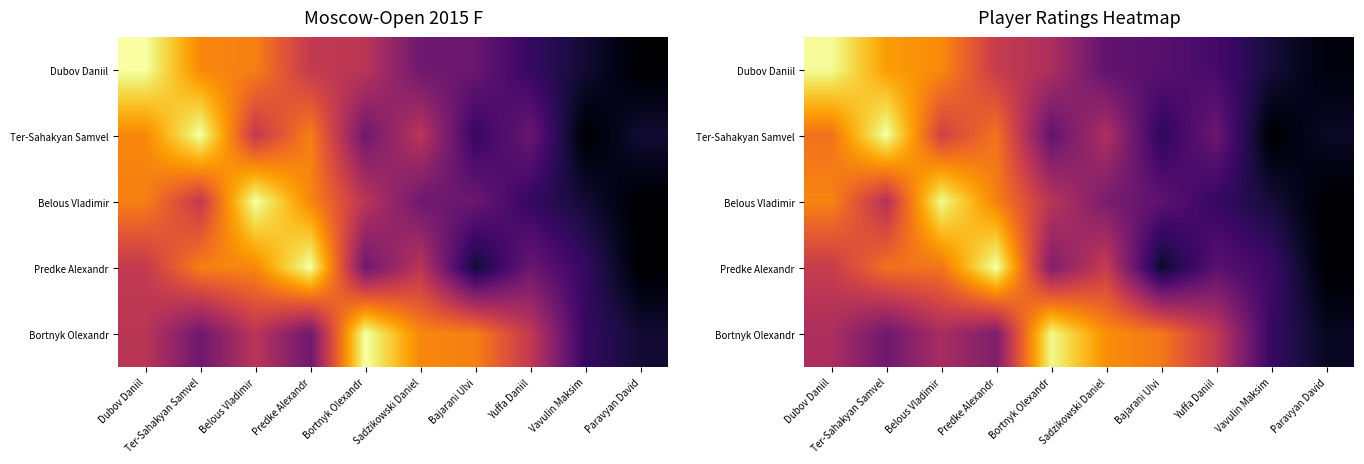

The Bortnyk Olexandr series shows 1.6 at Bortnyk Olexandr. True or false?

False